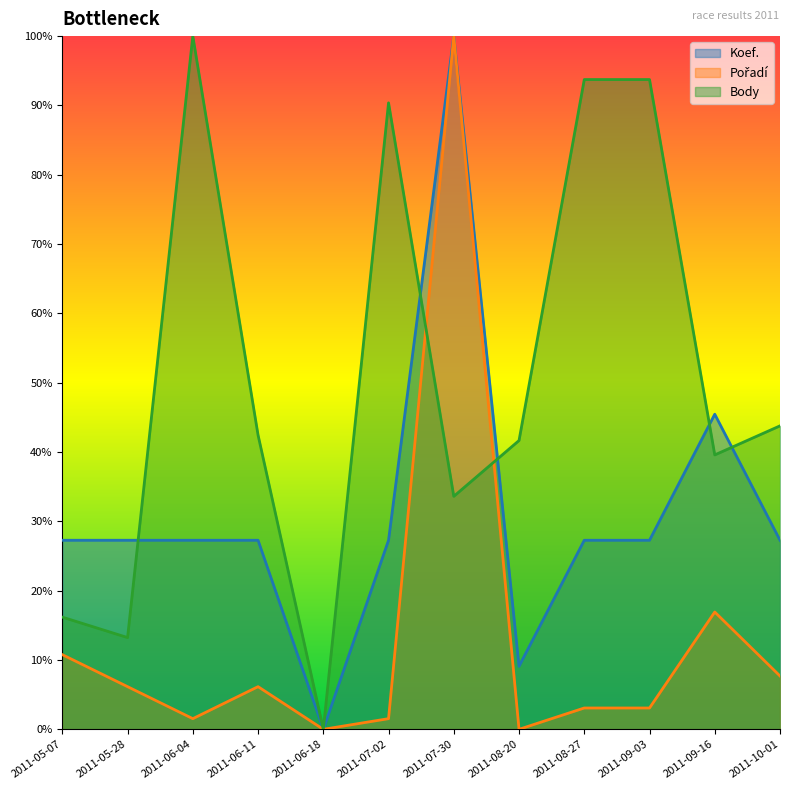

What is the label of the 2nd point from the left?

2011-05-28